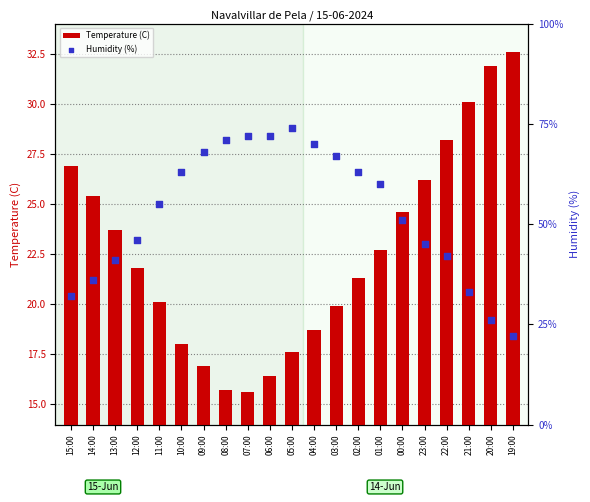

At which category is the sum across all series the highest?

05:00